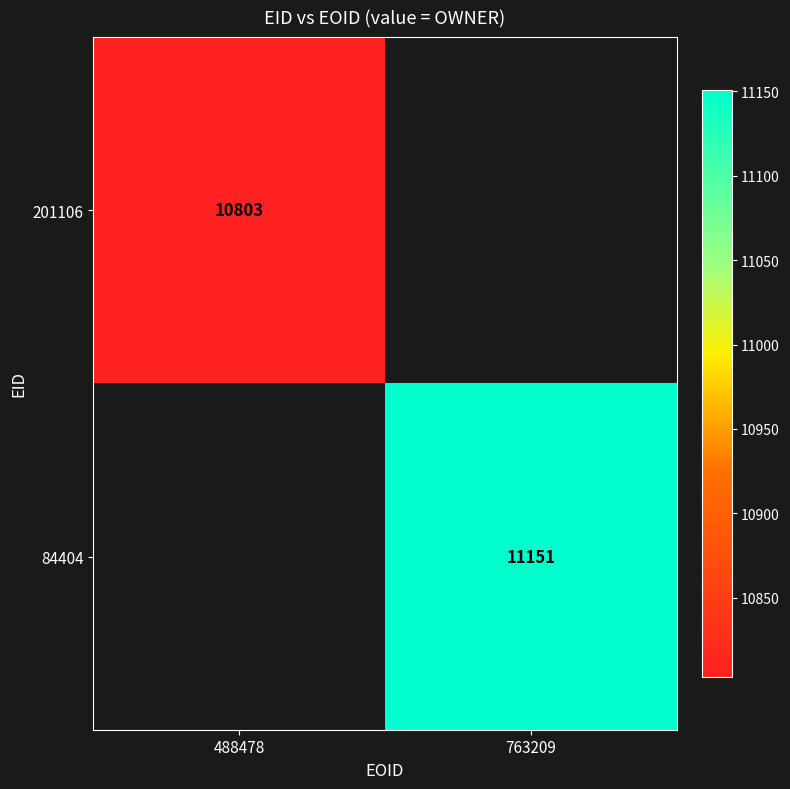

True or false: 201106 has a value of 18951 at 488478.

False